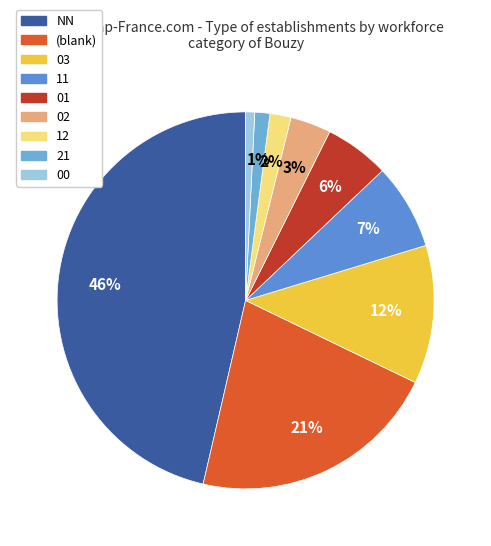

To the nearest percent, what percentage of the pie is NN?

46%